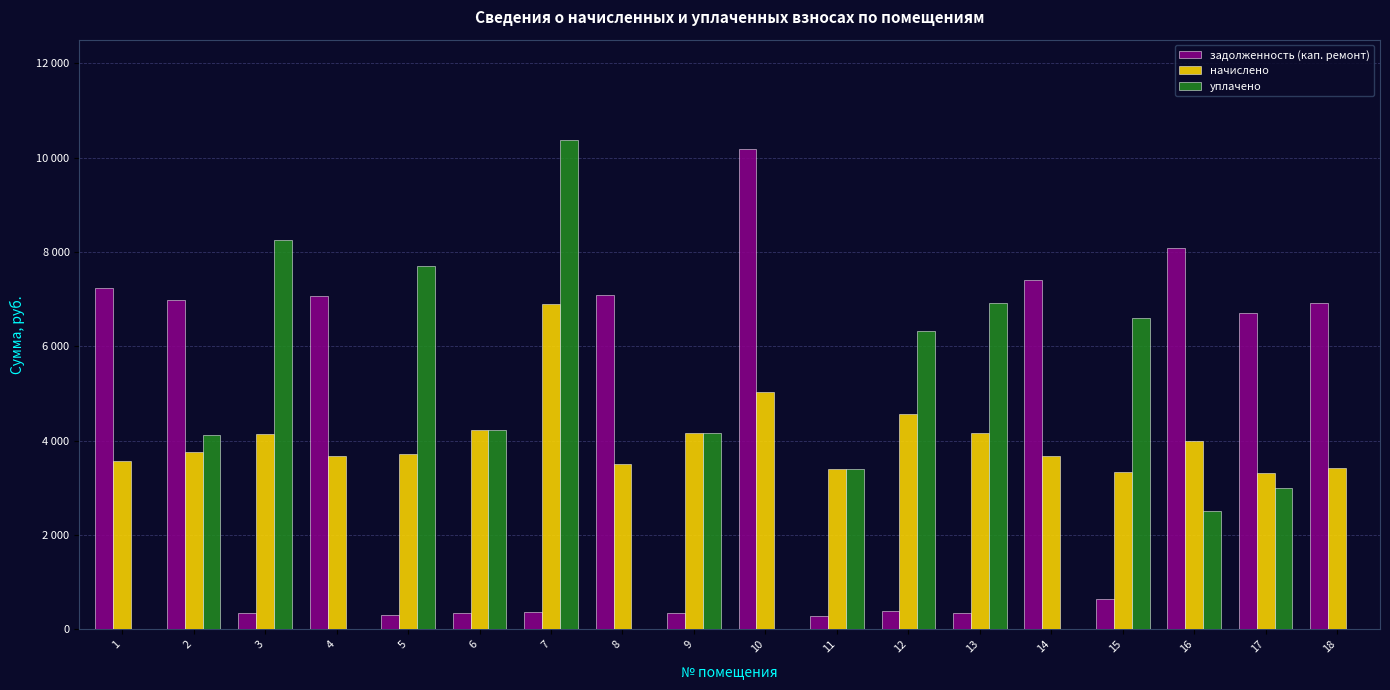

At which category is the sum across all series the highest?

7